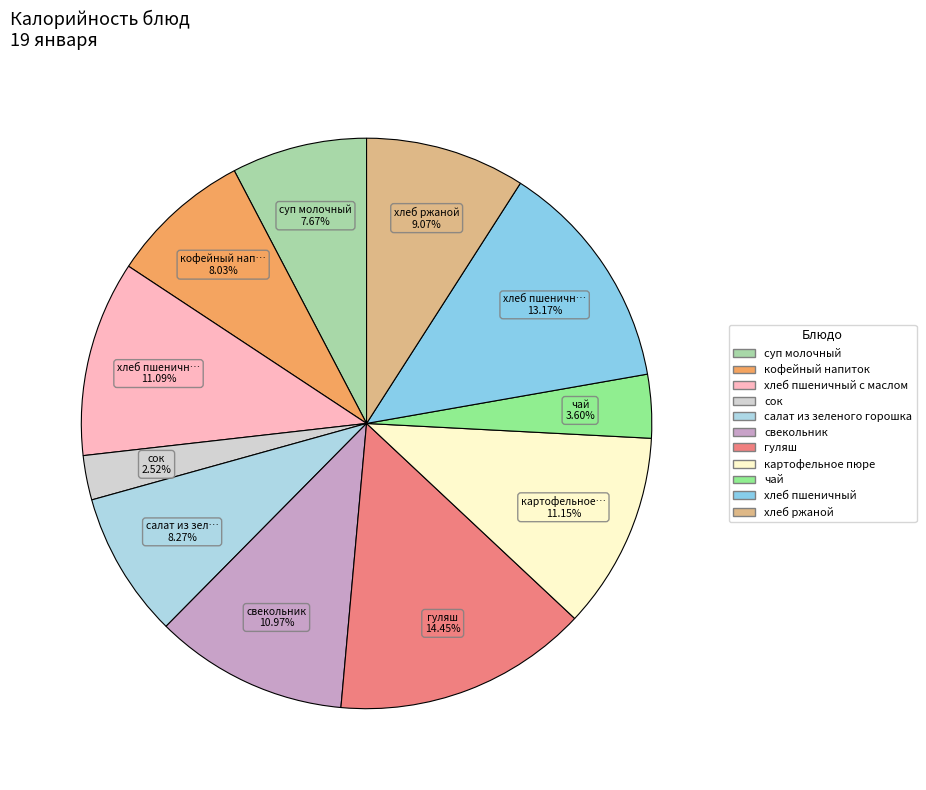

Combined, do хлеб ржаной and сок account for over 50%?

No